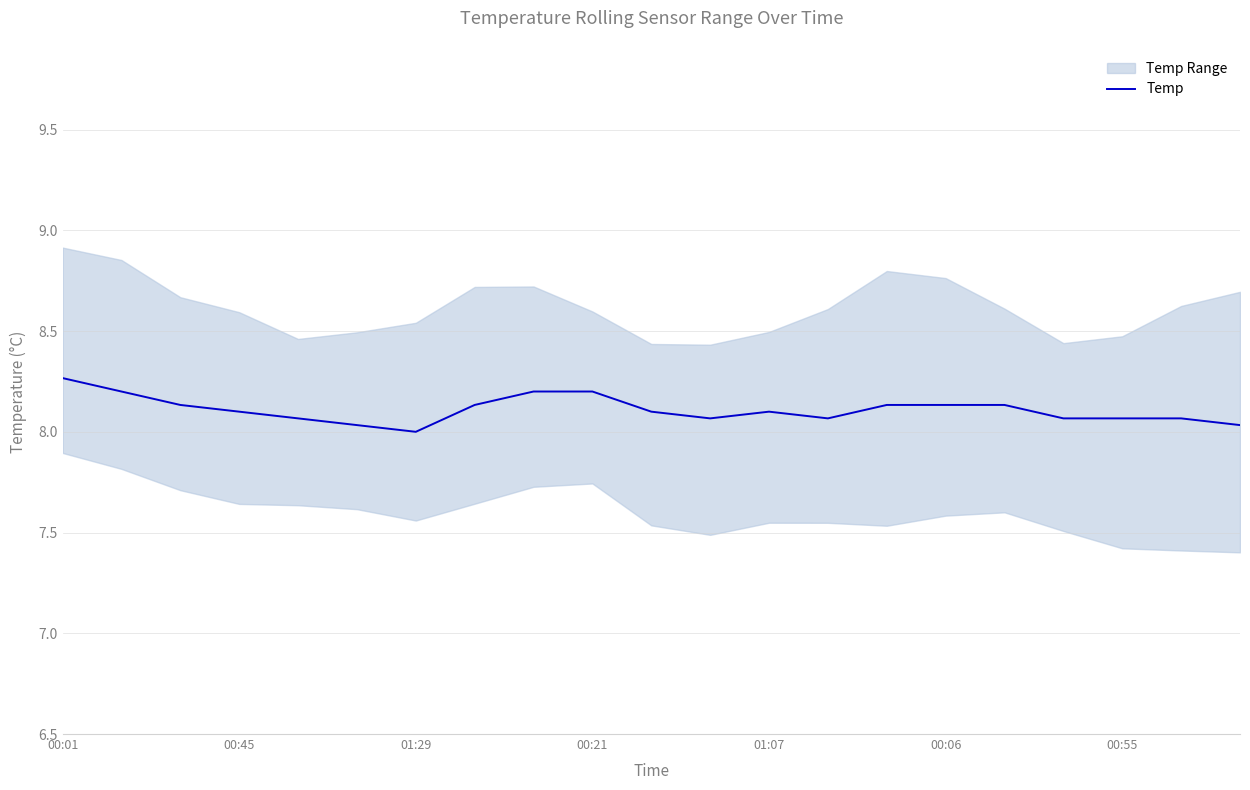

What is the sum of the values at 9 and 16?

16.3